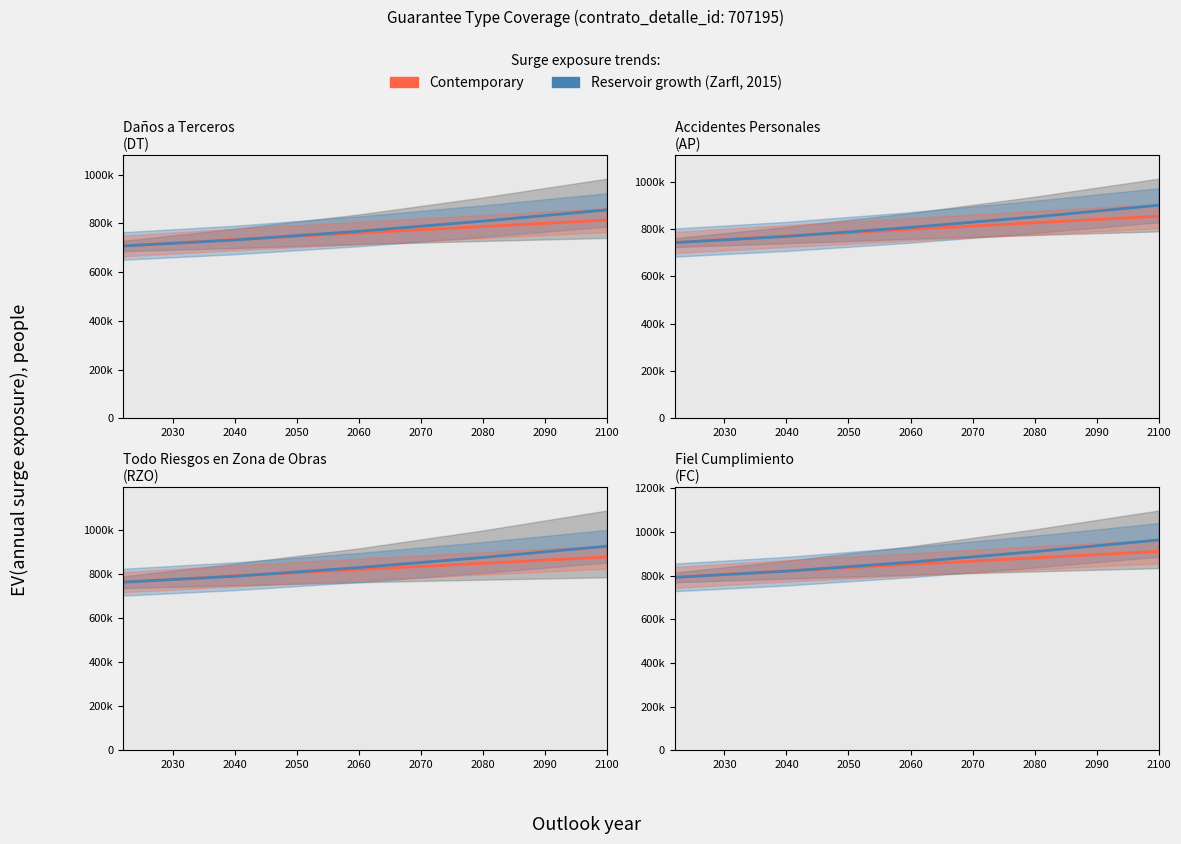

What is the value of the Contemporary point at the 4th from the left?

881165.0